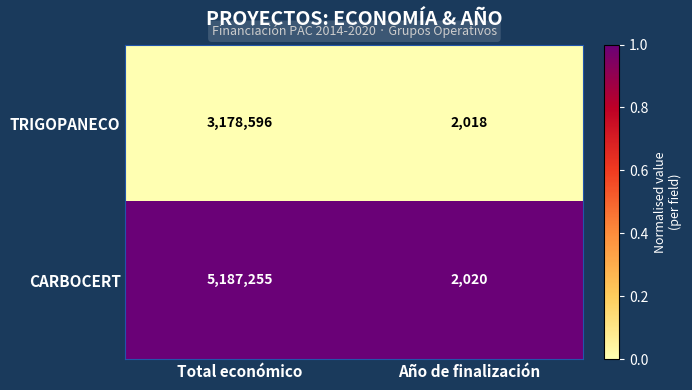

Which series has the largest total across all categories?

CARBOCERT